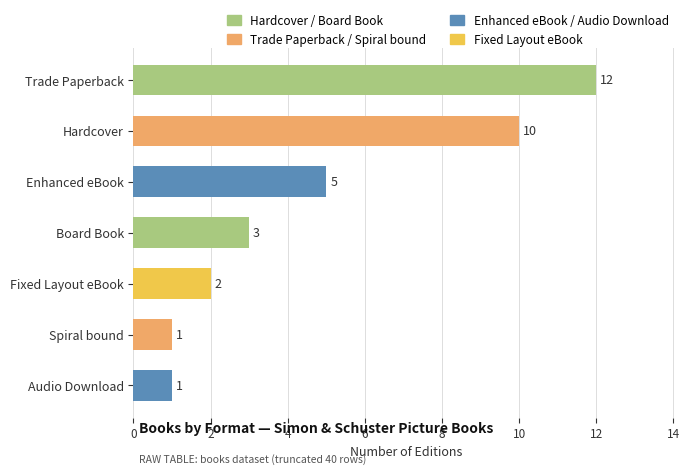

Does the chart contain stacked bars?

No